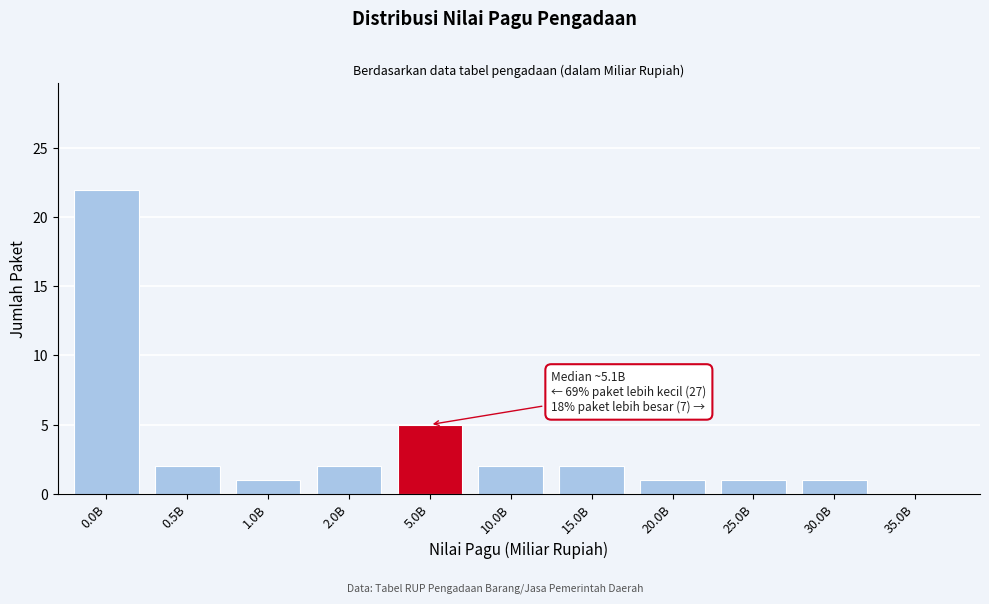

Reading left to right, what are all the values shown in this chart?

0.0B=22	0.5B=2	1.0B=1	2.0B=2	5.0B=5	10.0B=2	15.0B=2	20.0B=1	25.0B=1	30.0B=1	35.0B=0